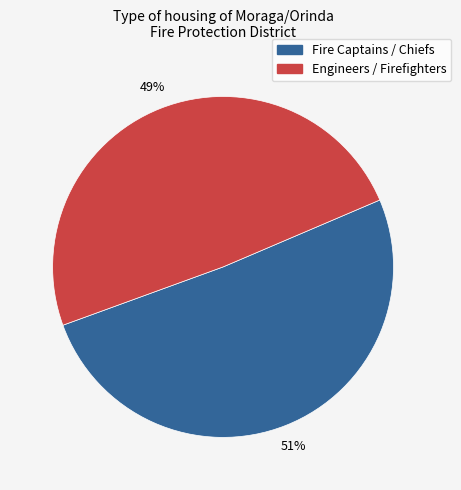

Is the sum of Engineers / Firefighters and Fire Captains / Chiefs greater than half?

Yes